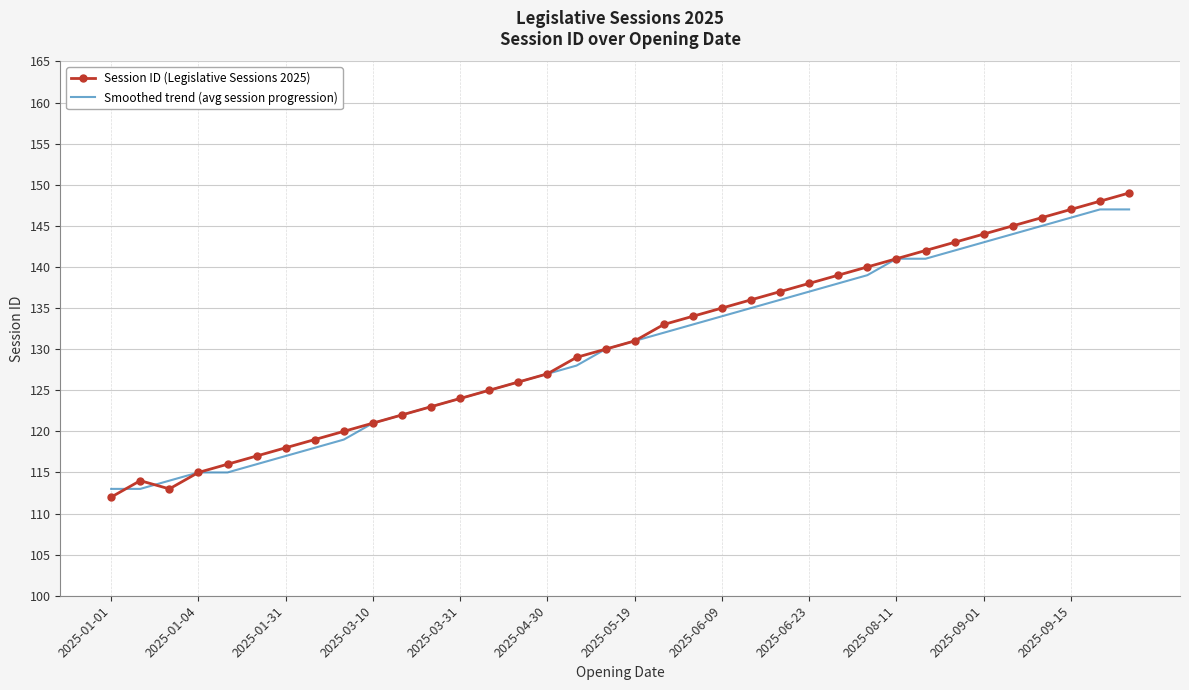

What is the smallest value displayed?

112